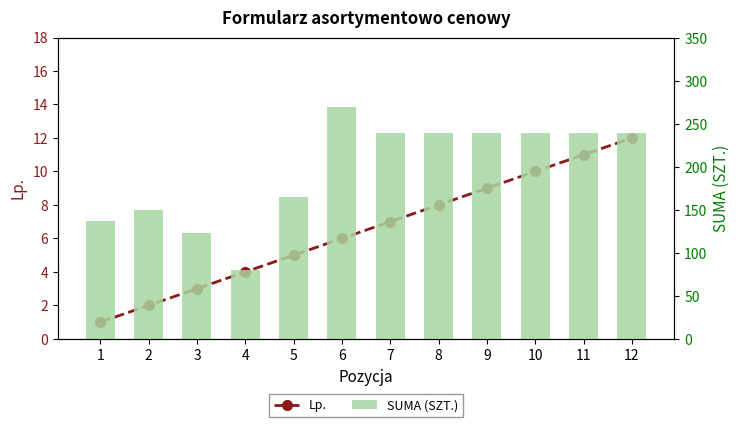

What is the value of the Lp. bar at the 5th from the left?

5